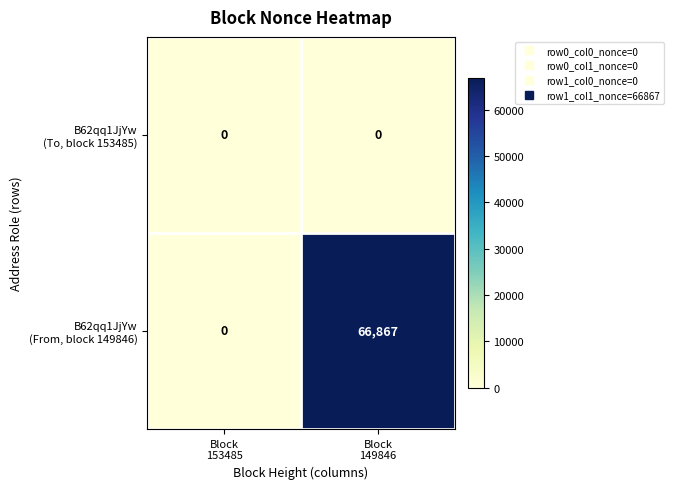

What is the greatest value displayed?

66867